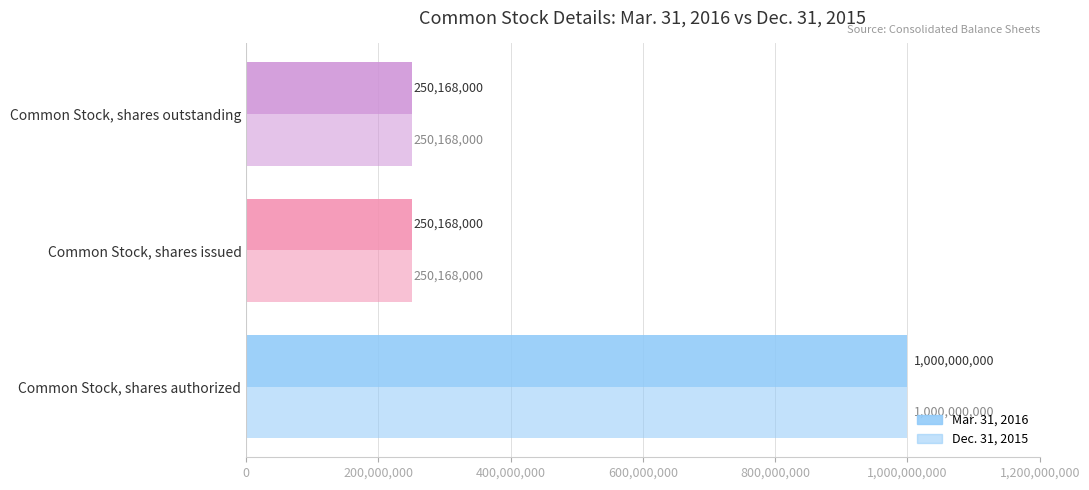

Reading right to left, transcribe all the data shown in this chart.

Mar. 31, 2016: 250168000	250168000	1000000000
Dec. 31, 2015: 250168000	250168000	1000000000